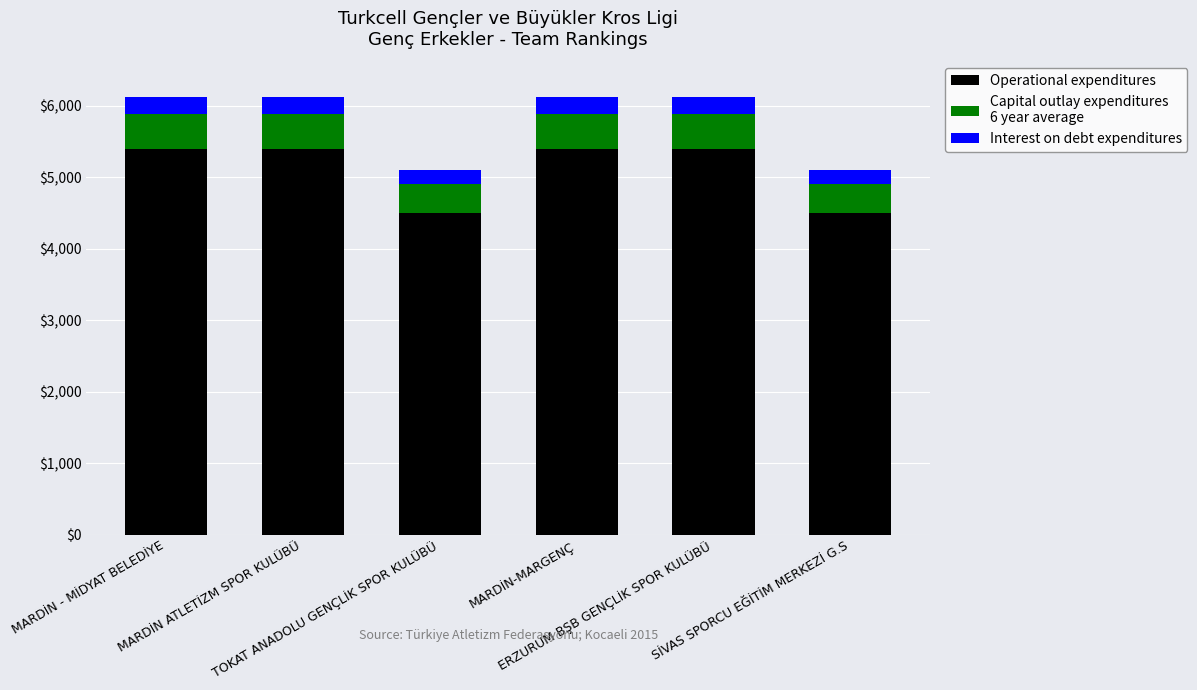

How many data points does each series have?

6